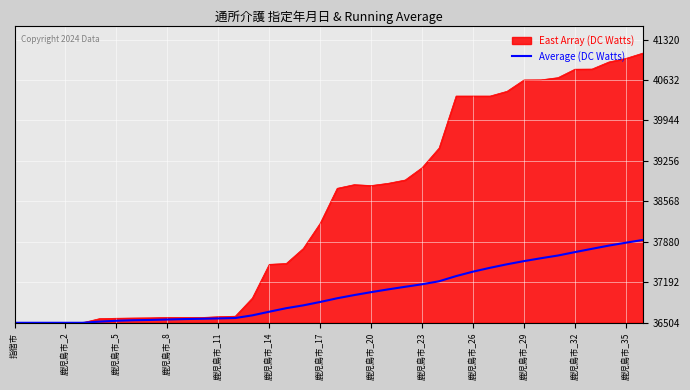

Does the chart display data point markers on the line(s)?

No